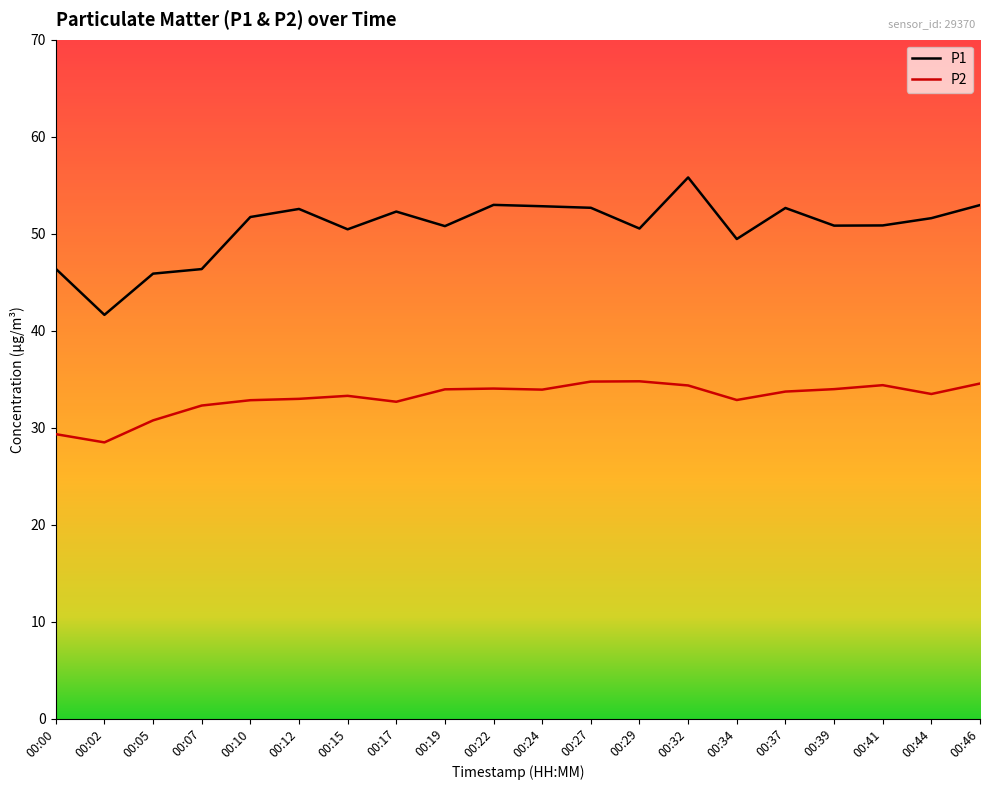

At 00:34, list the series in order from smallest to largest.

P2, P1